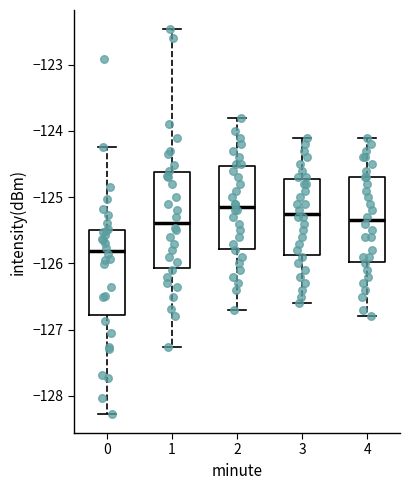

Reading left to right, read every box against the y-axis: the position of its median line, the range the box covers, and the ends of its whiskers. The values are not printed on the chart, so give them approximately, as read against the axis.

0: median -125.8, box -126.8 to -125.5, whiskers -128.3 to -124.2
1: median -125.4, box -126.1 to -124.6, whiskers -127.3 to -122.5
2: median -125.1, box -125.8 to -124.5, whiskers -126.7 to -123.8
3: median -125.2, box -125.9 to -124.7, whiskers -126.6 to -124.1
4: median -125.3, box -126.0 to -124.7, whiskers -126.8 to -124.1